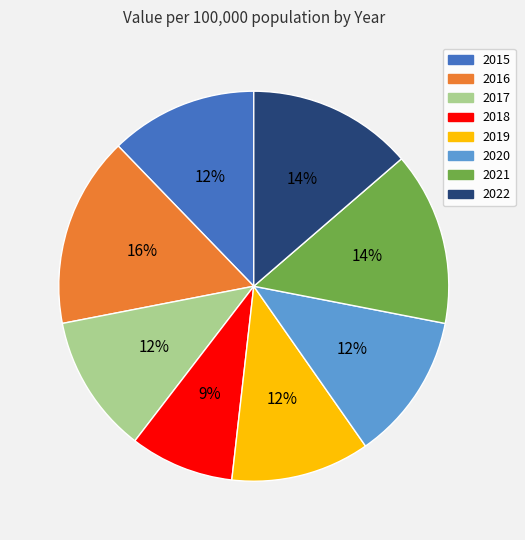

Between 2022 and 2018, which is larger?

2022